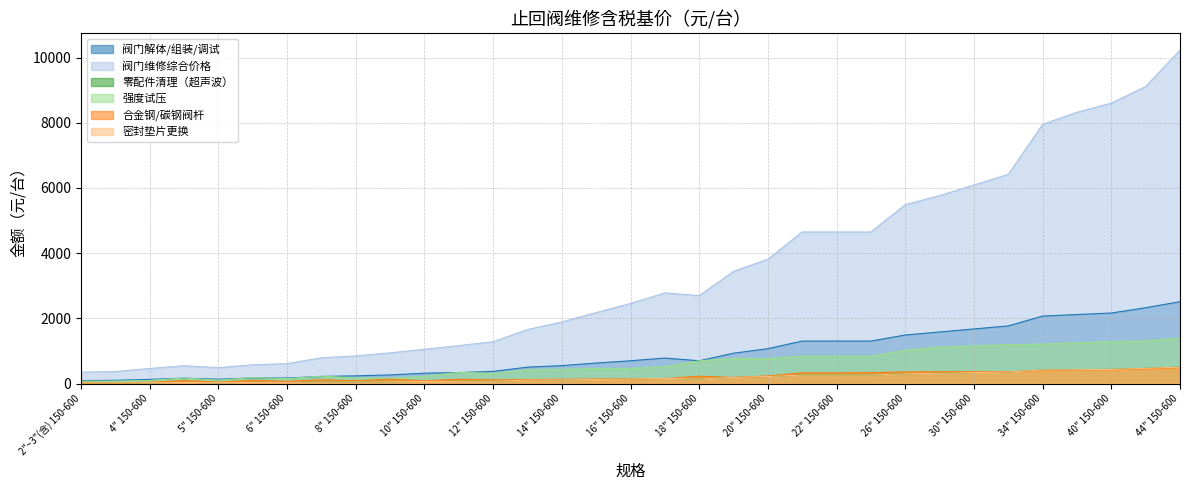

At which label does 合金钢/碳钢阀杆 first exceed 139?

14" 900-1500